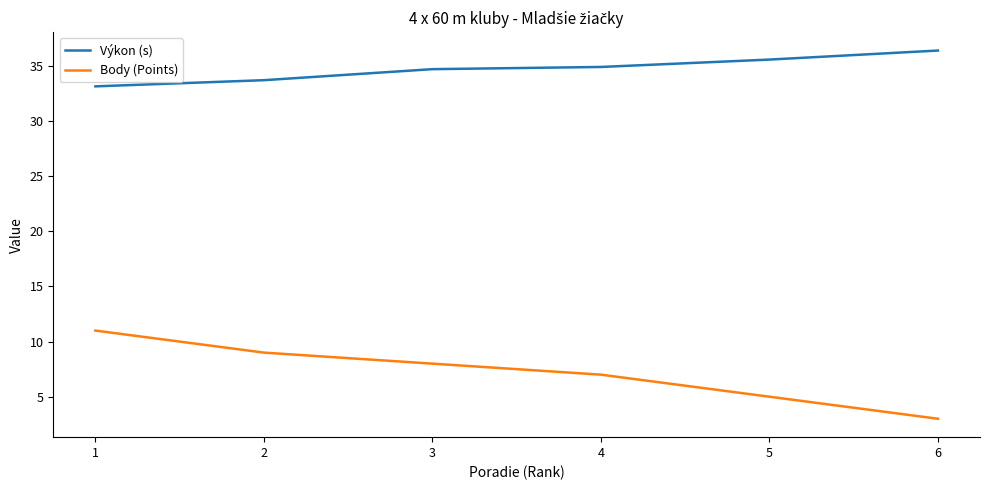

How many lines are shown in the chart?

2